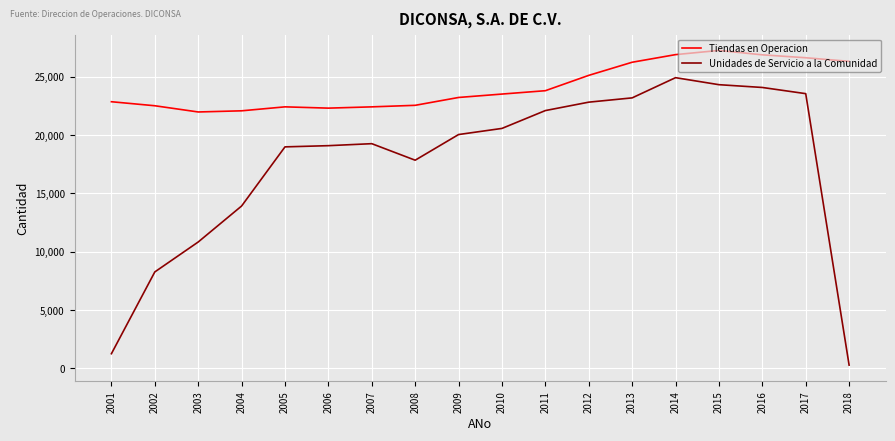

What is the total value across all series at 2015?

51581